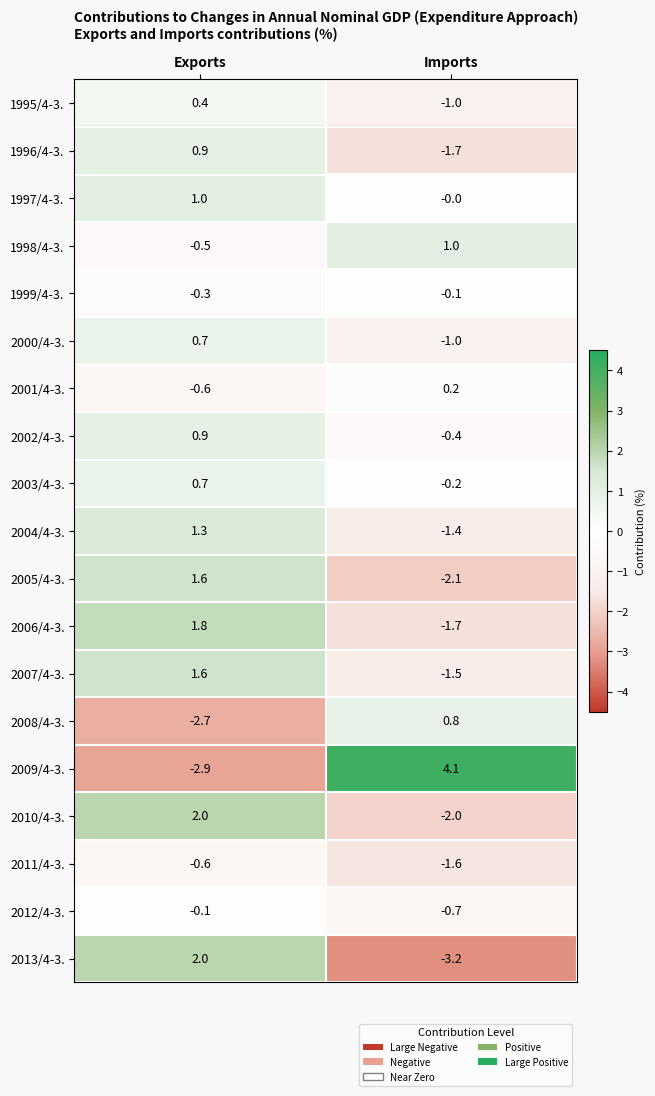

Which series has the largest total across all categories?

2009/4-3.